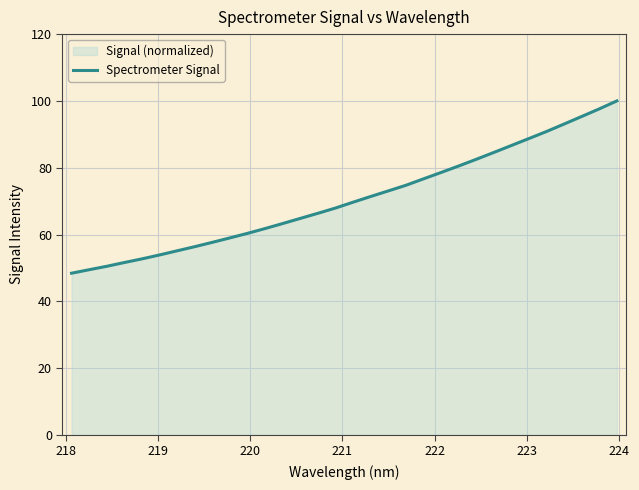

What is the maximum value shown in the chart?

100.0